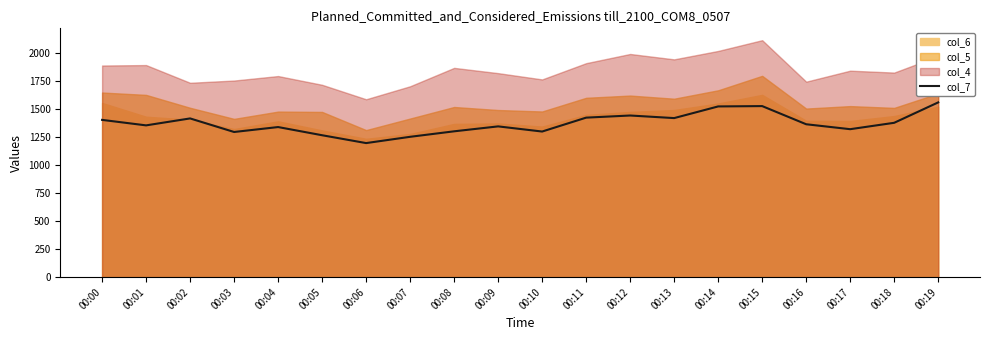

Count the number of categories in the chart.

20